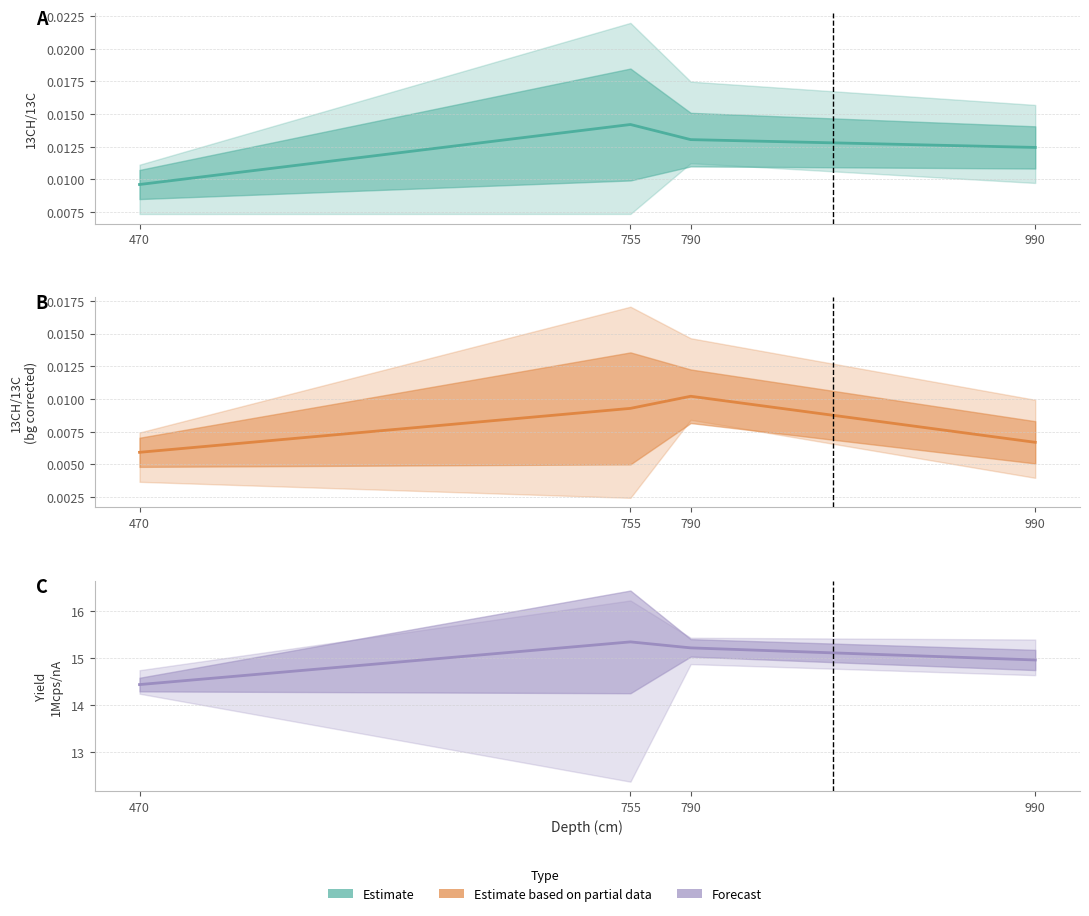

True or false: Yield 1Mcps/nA has more than 1 points higher than both neighbors.

False